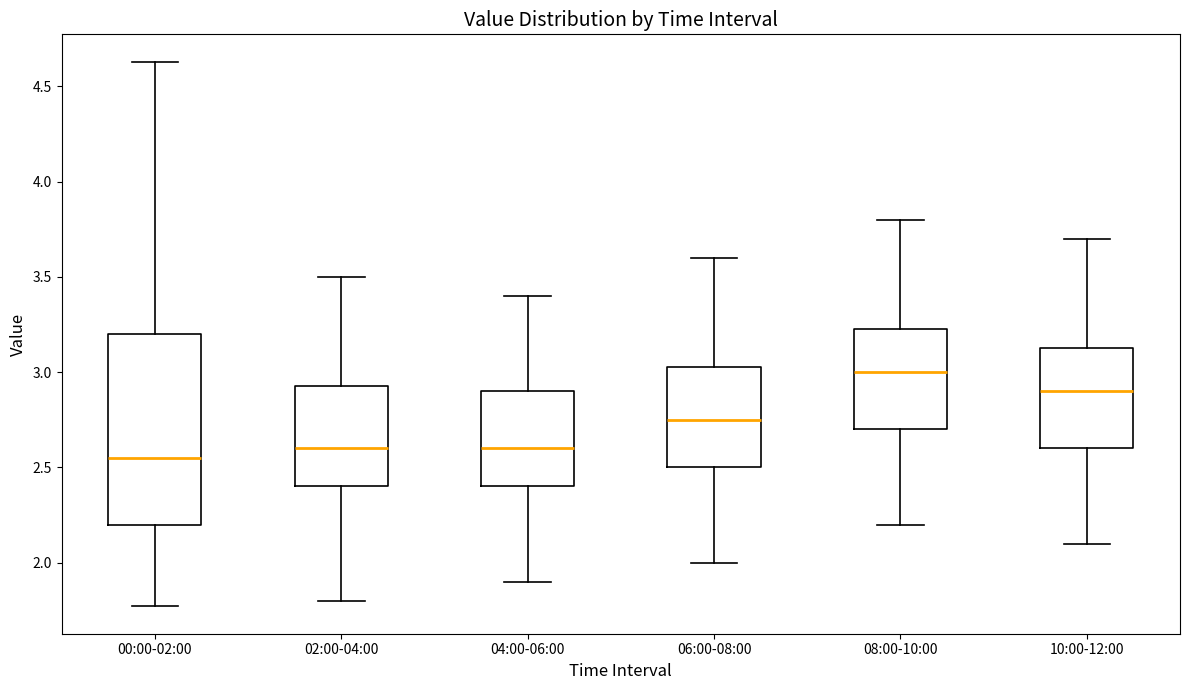

Which box has the highest median line?

08:00-10:00